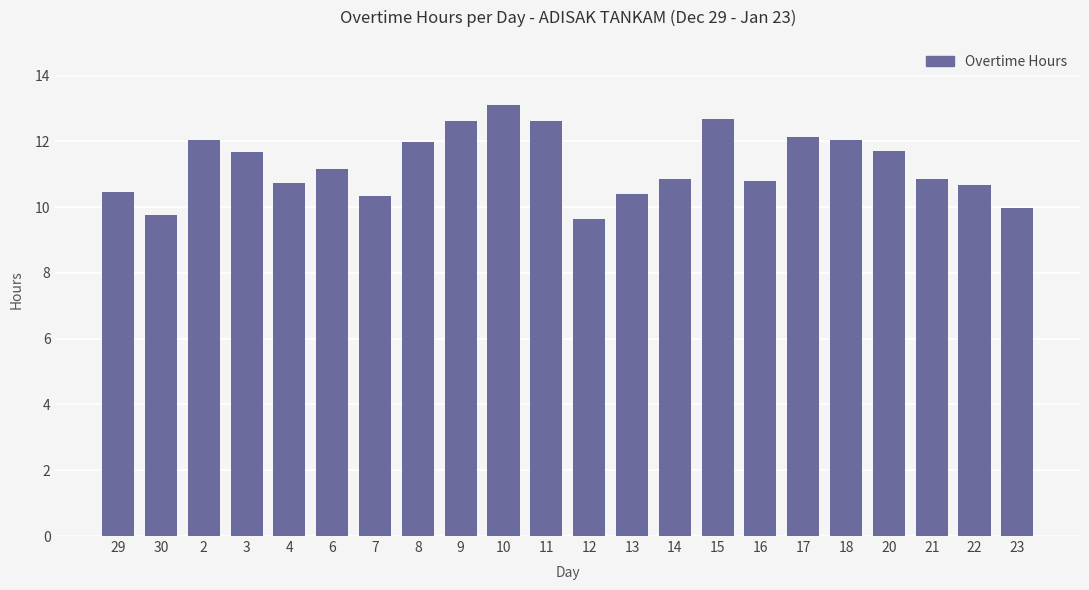

Approximately how many times larger is the value at 11 compared to 7?

1.2